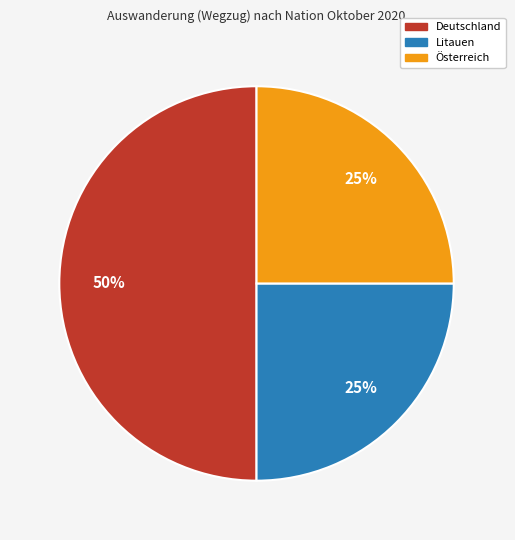

How many slices are in this pie chart?

3